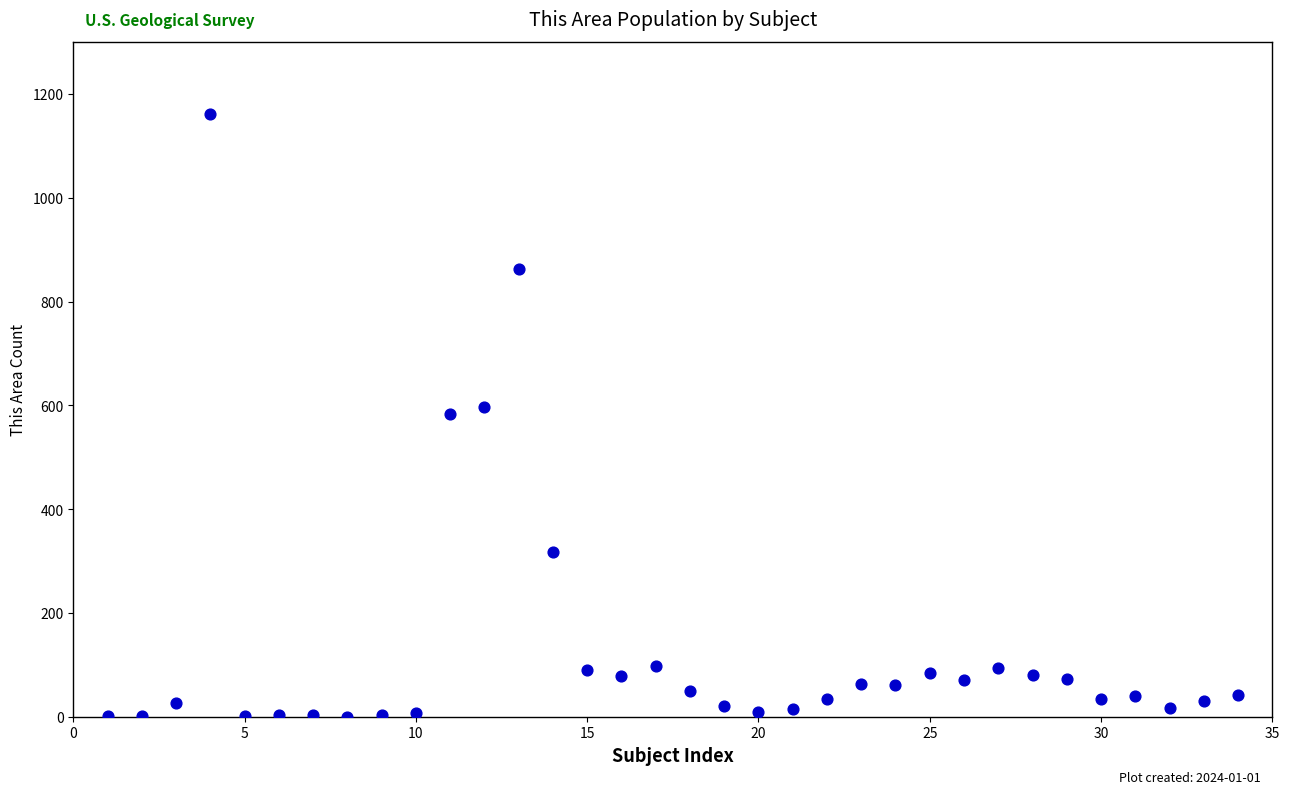

What is the range of X values (max minus min)?

33